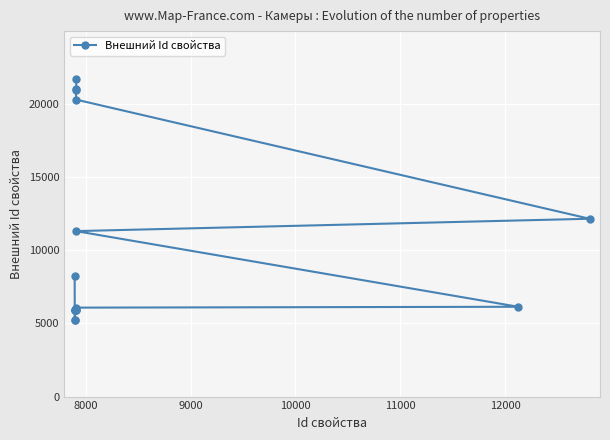

What is the smallest value displayed?

5195